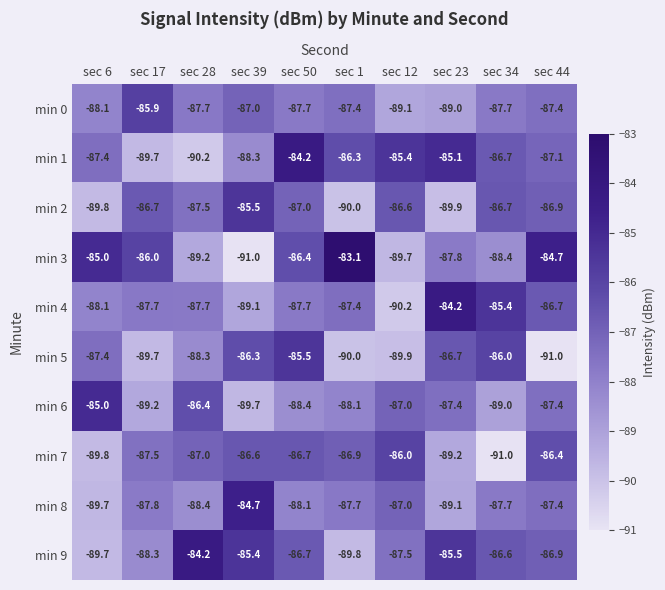

Which series changed the most between sec 17 and sec 50?

min 1